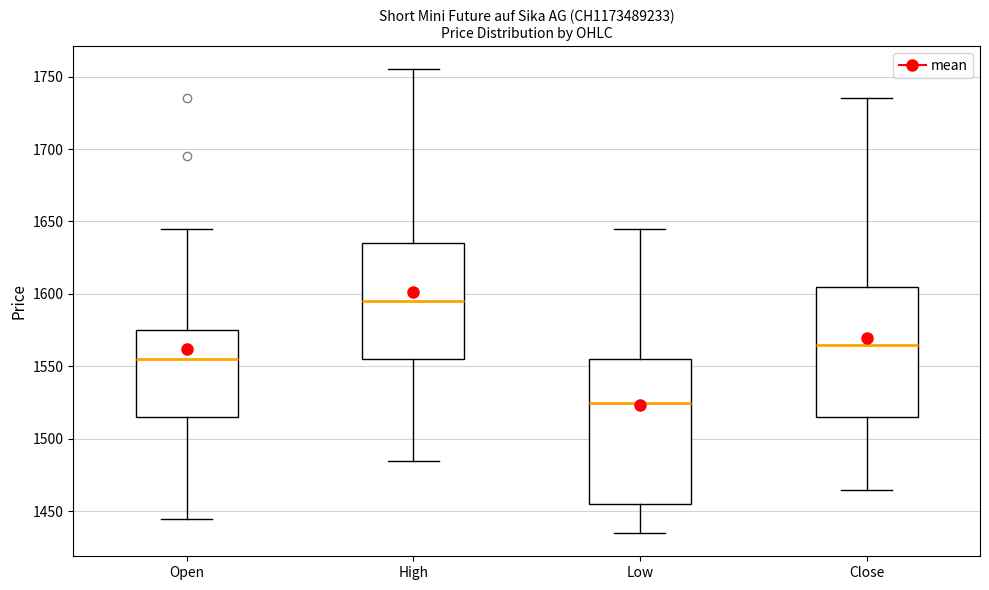

Comparing the boxes themselves (not the whiskers), which one is the tallest?

Low